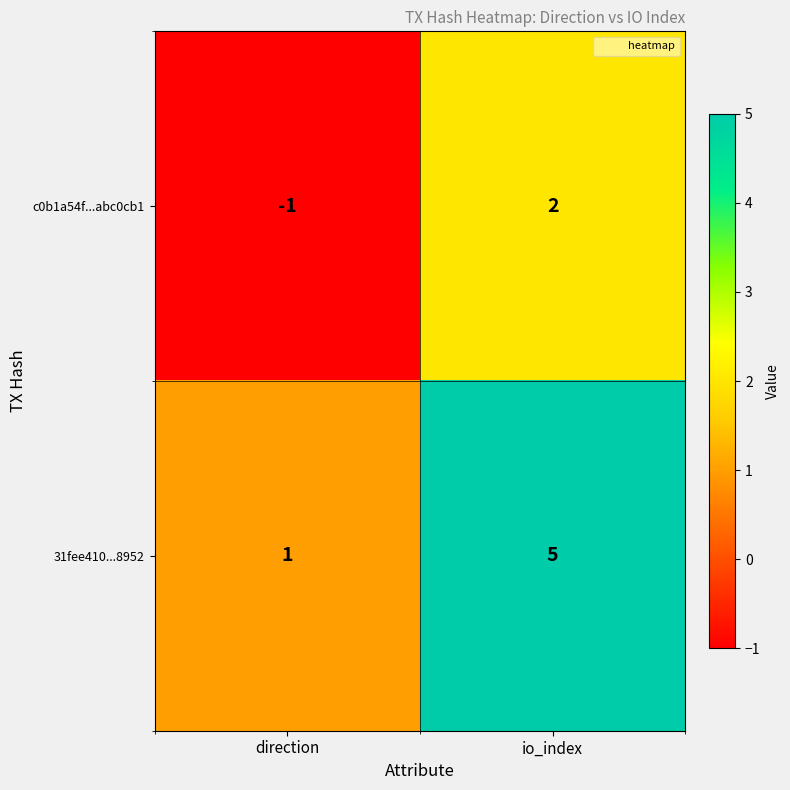

At which category is the sum across all series the highest?

io_index